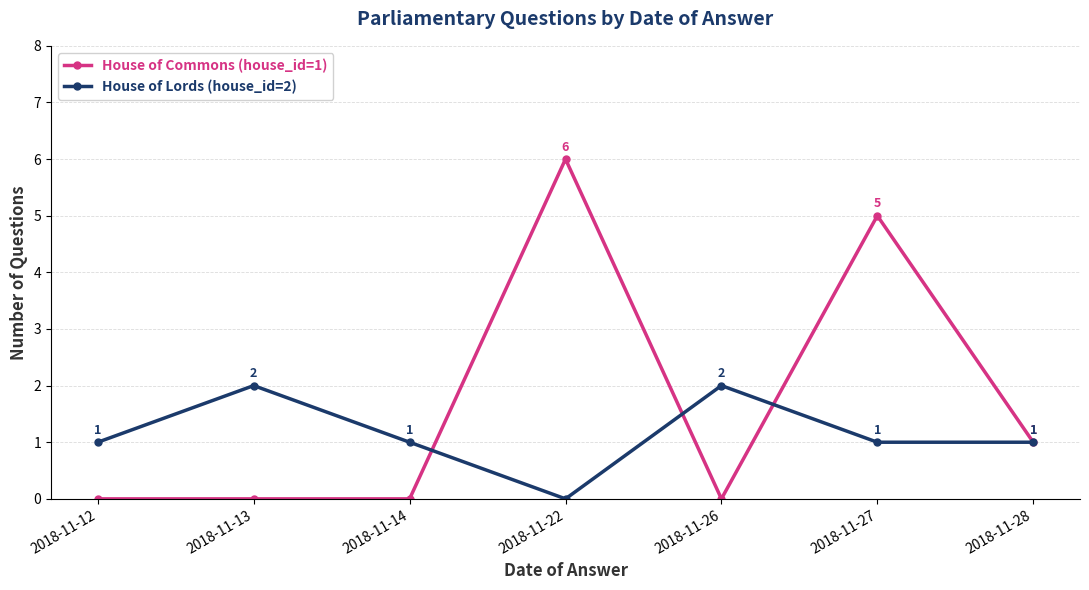

Reading left to right, list all the values displayed in this chart.

House of Commons (house_id=1): 2018-11-12=0	2018-11-13=0	2018-11-14=0	2018-11-22=6	2018-11-26=0	2018-11-27=5	2018-11-28=1
House of Lords (house_id=2): 2018-11-12=1	2018-11-13=2	2018-11-14=1	2018-11-22=0	2018-11-26=2	2018-11-27=1	2018-11-28=1